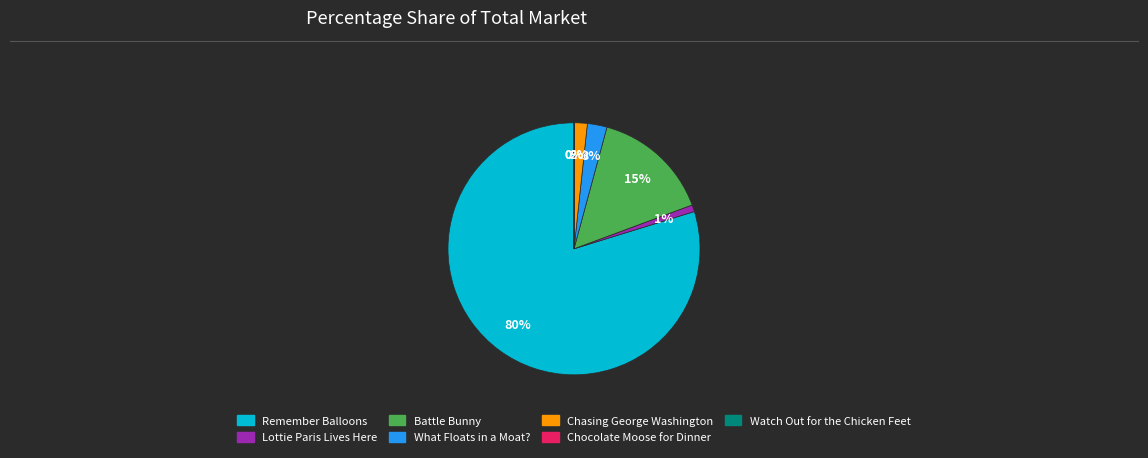

Do What Floats in a Moat? and Lottie Paris Lives Here together represent more than half of the pie?

No